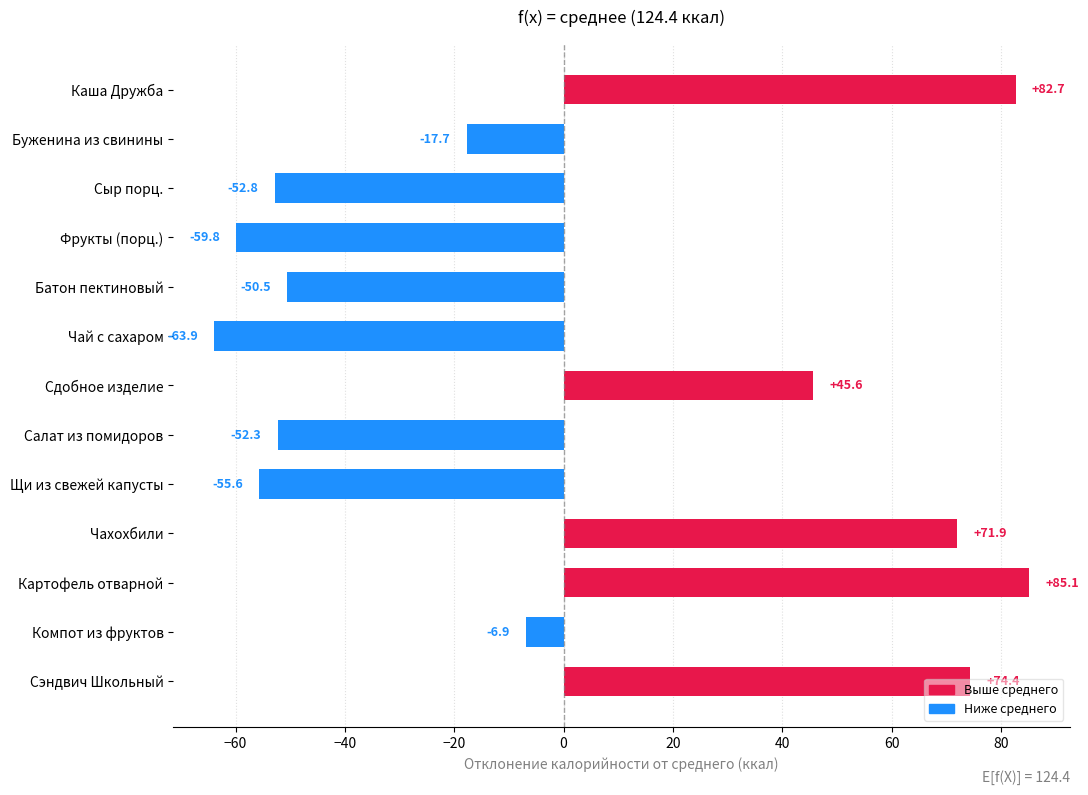

Rank the categories by value from lowest to highest.

Чай с сахаром, Фрукты (порц.), Щи из свежей капусты, Сыр порц., Салат из помидоров, Батон пектиновый, Буженина из свинины, Компот из фруктов, Сдобное изделие, Чахохбили, Сэндвич Школьный, Каша Дружба, Картофель отварной